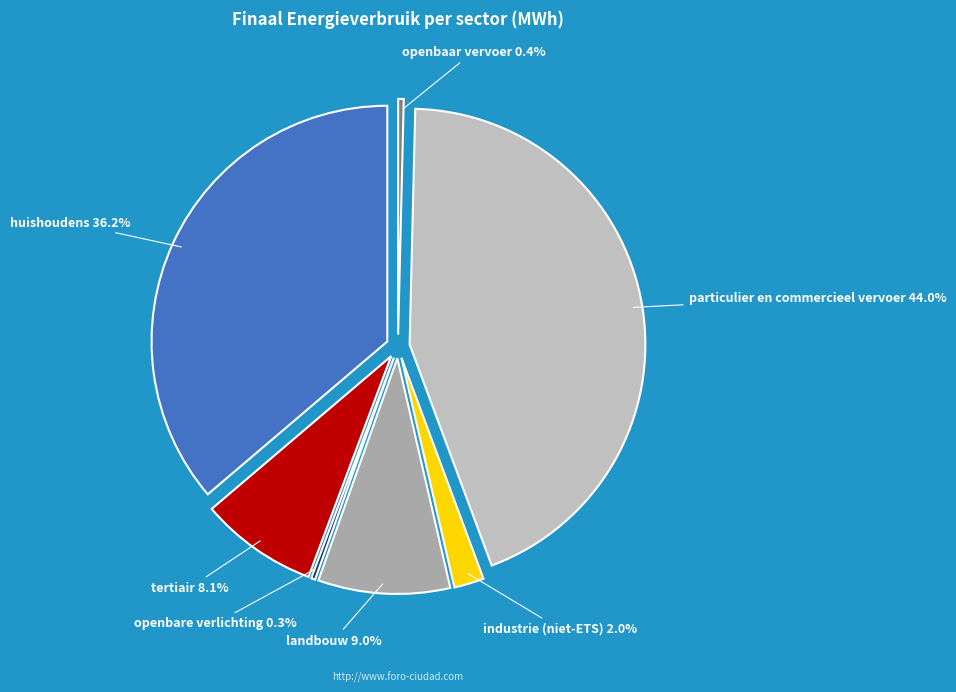

How many segments does this pie chart have?

7